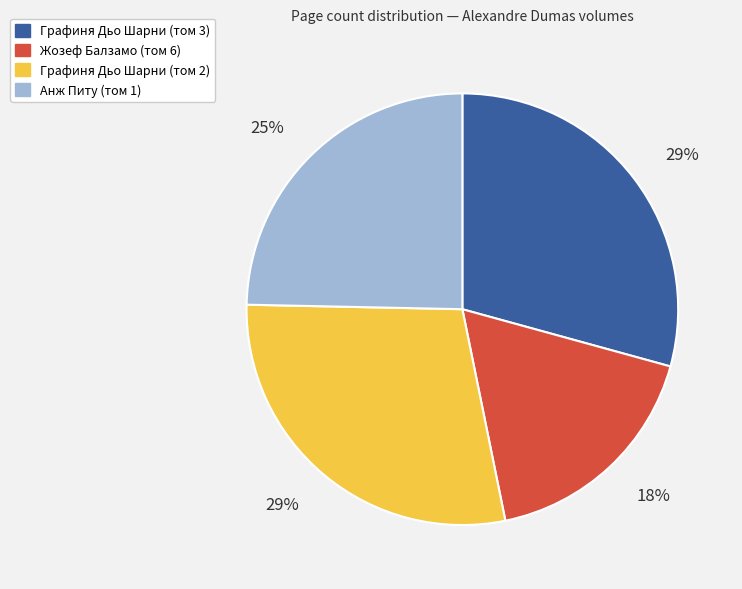

To the nearest percent, what is the difference between the Анж Питу (том 1) and Графиня Дьо Шарни (том 2) slice percentages?

4%